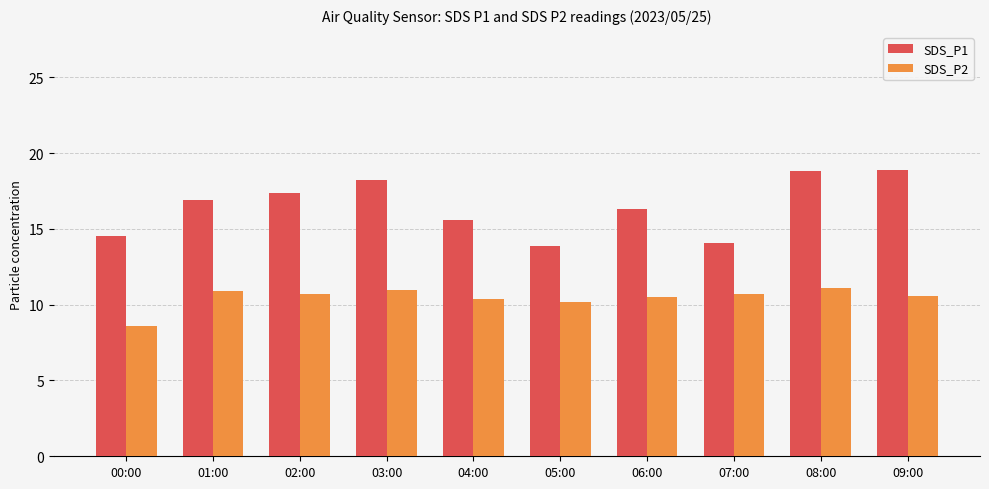

Is it true that SDS_P1 equals 14.5 at 00:00?

True